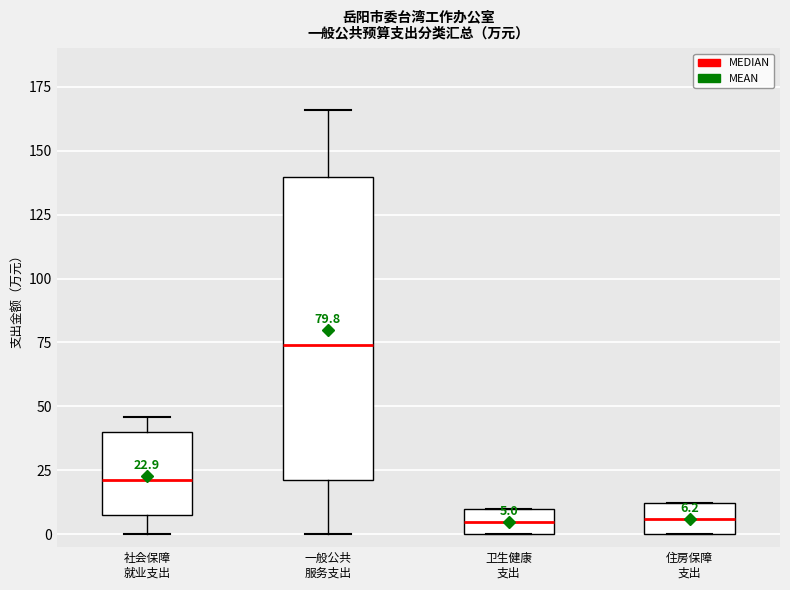

Which box's median line is the highest?

一般公共 服务支出